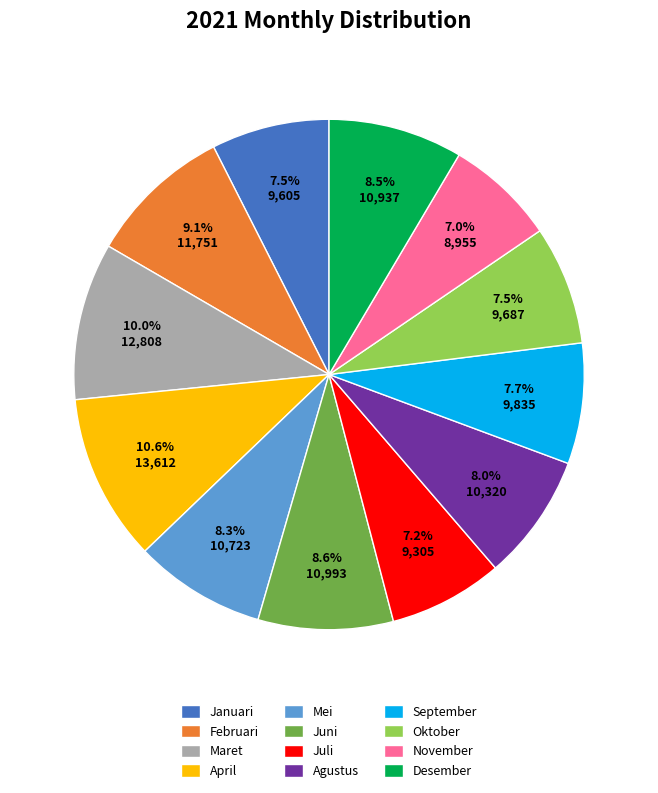

What is the largest slice in the pie chart?

April